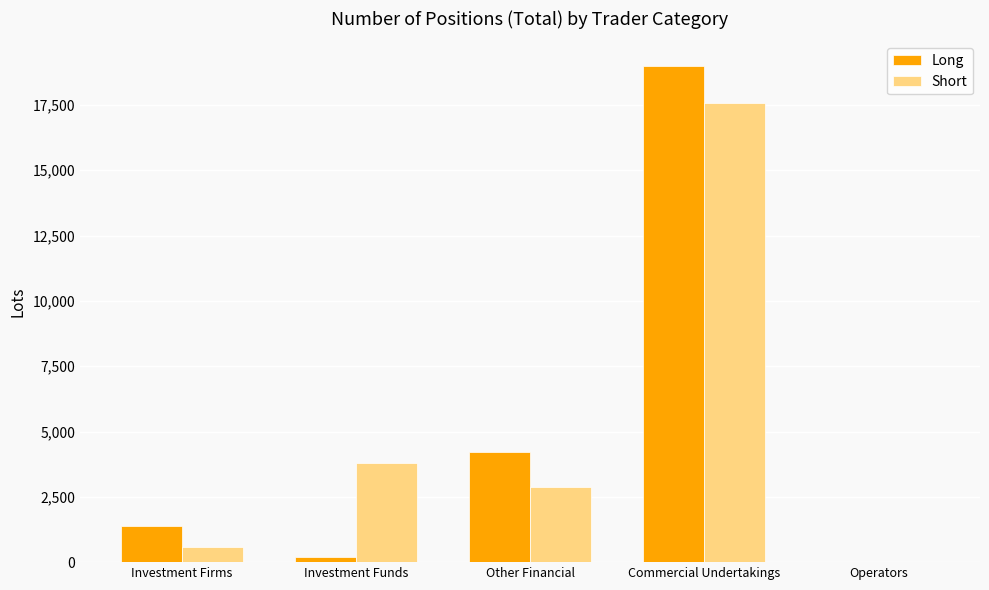

At which category is the sum across all series the highest?

Commercial Undertakings